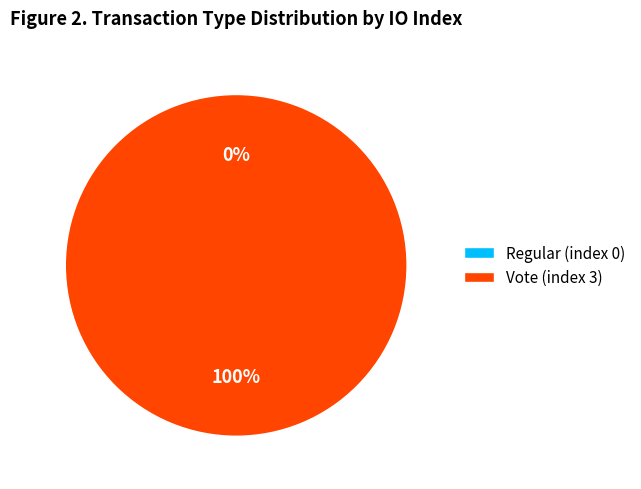

How many segments does this pie chart have?

2